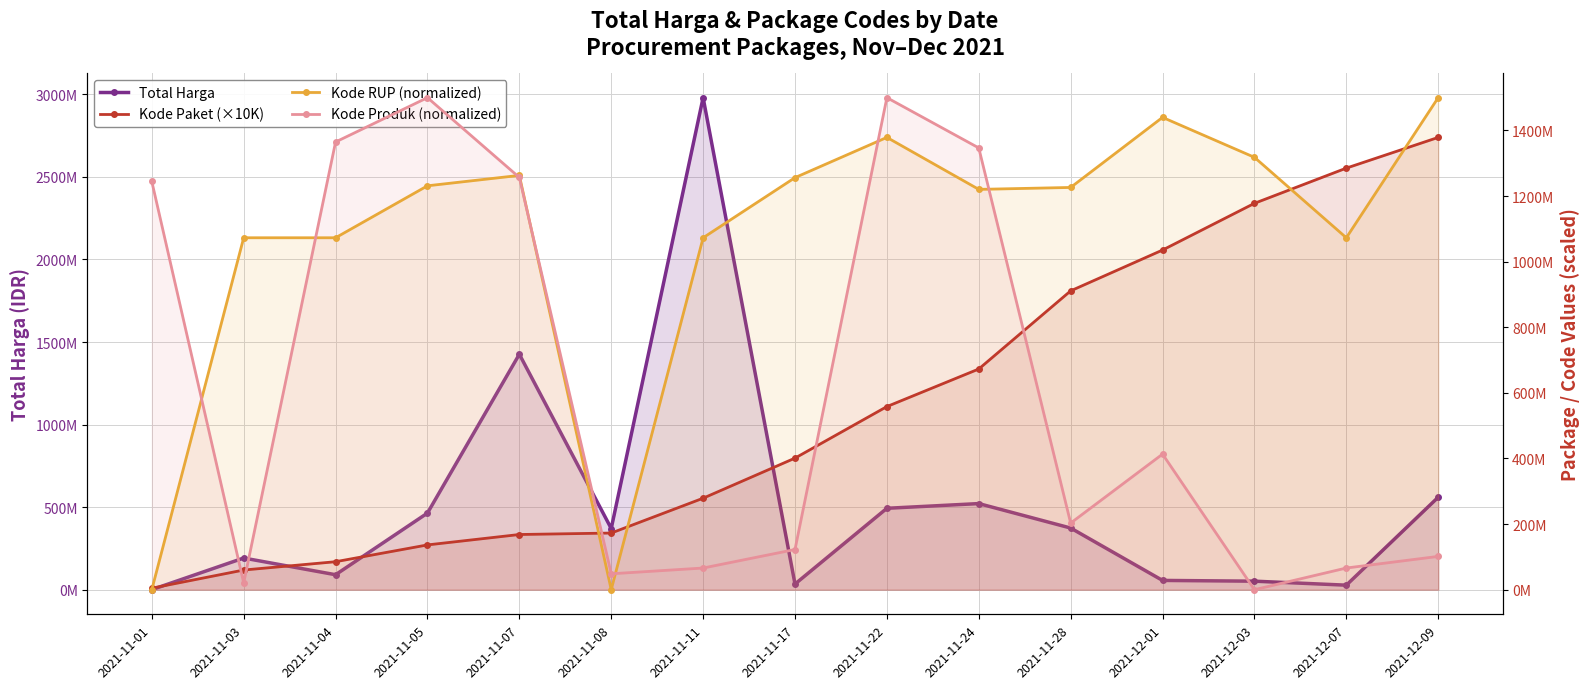

How many lines are shown in the chart?

4